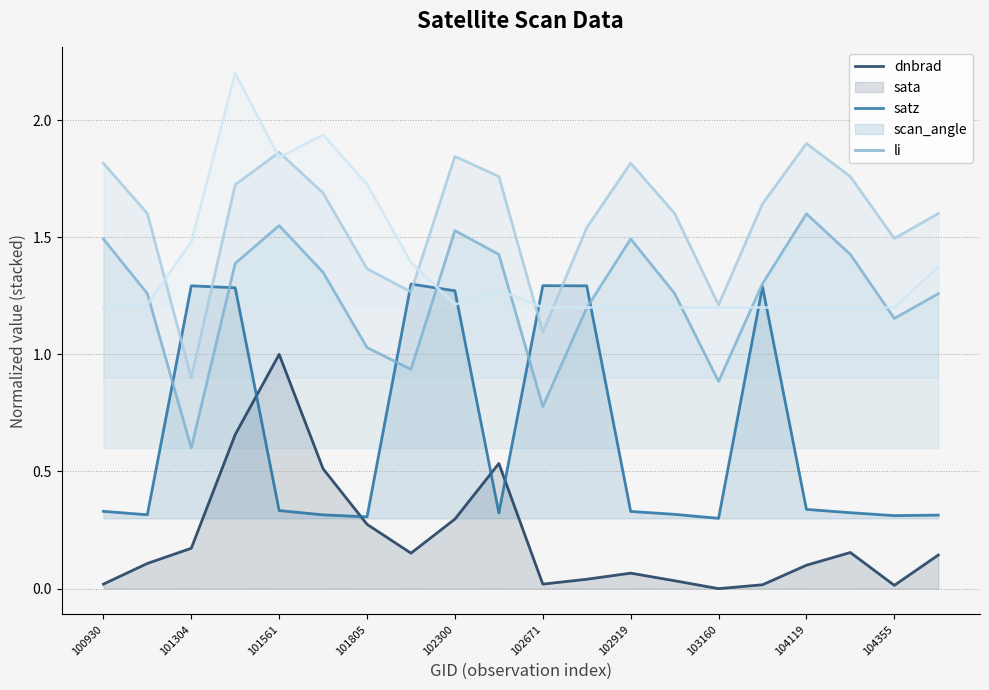

How many interior local valleys does the dnbrad series have?

4